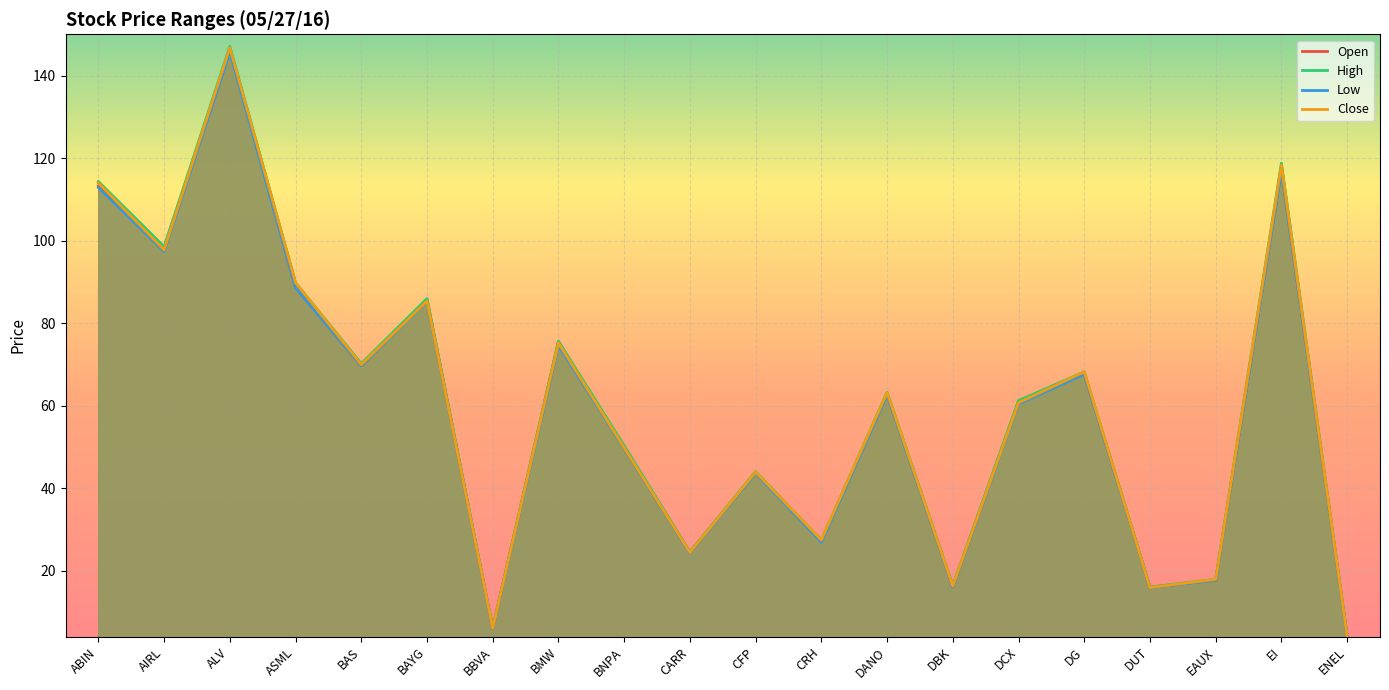

What is the label of the 16th point from the left?

DG